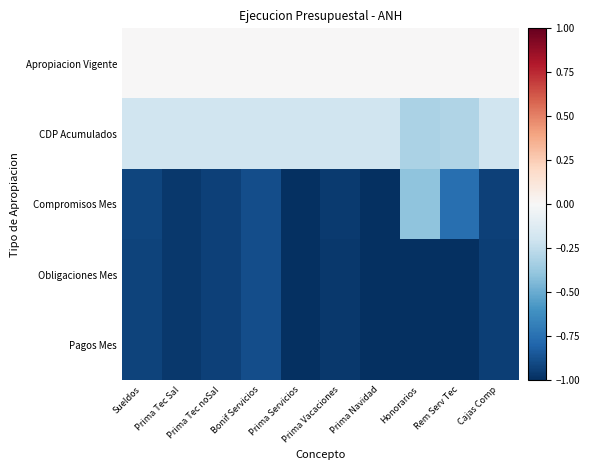

What is the total value across all series at Cajas Comp?

-3.0